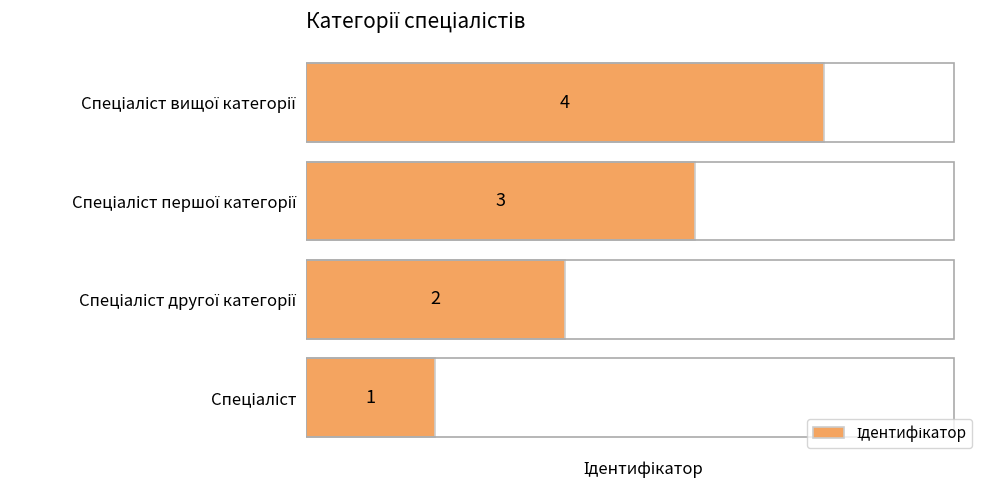

Count the values in the range 2 to 4.

3